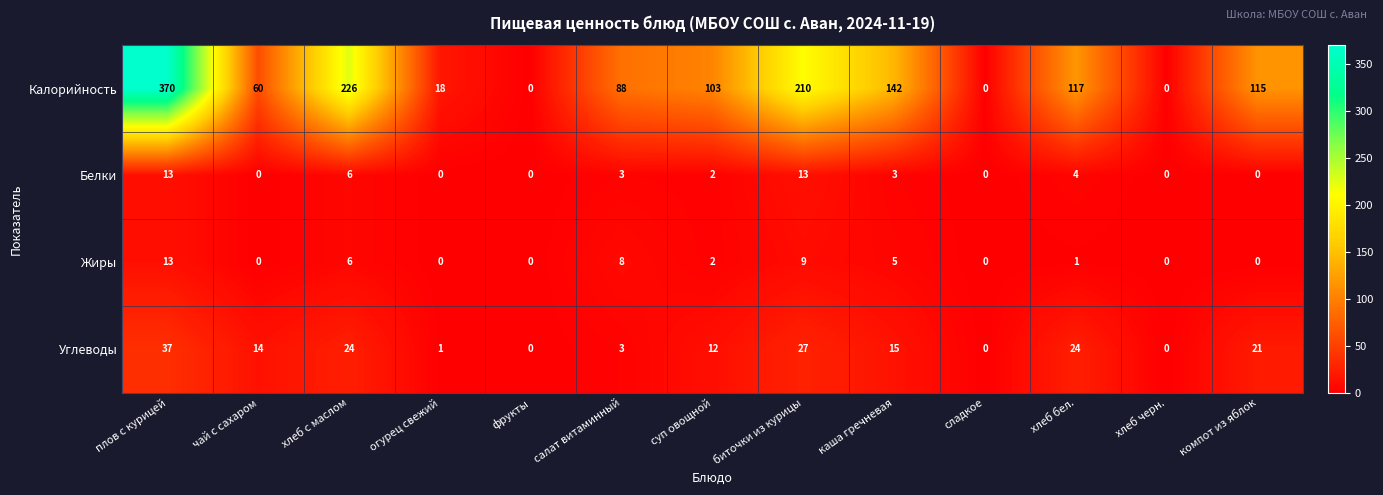

Which series has the largest range (max minus min)?

Калорийность